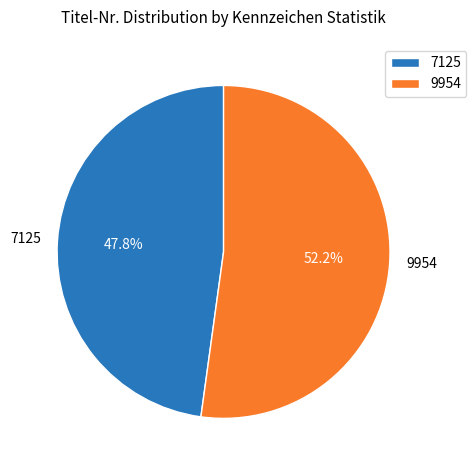

What is the smallest slice in the pie chart?

7125